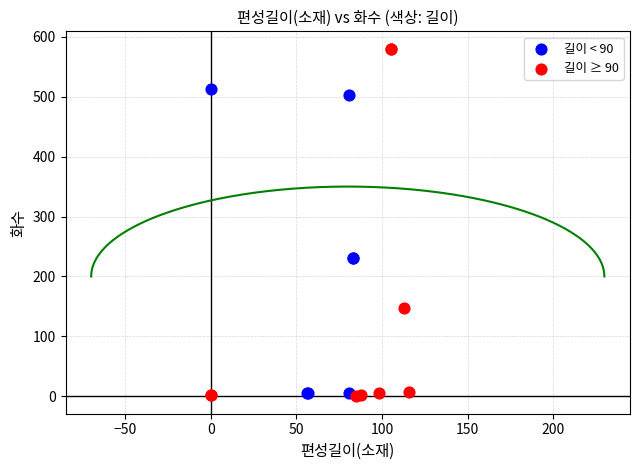

Which series has the widest spread of Y values?

길이 ≥ 90